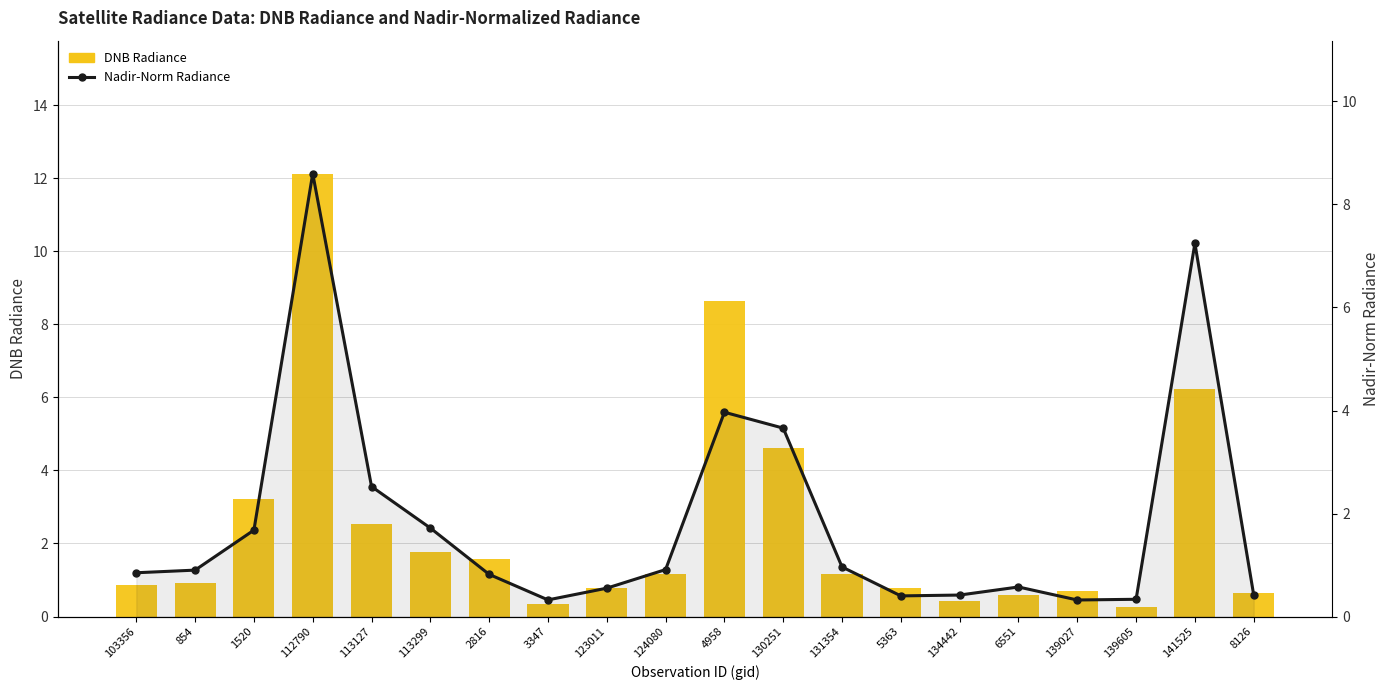

Rank the series at 103356 from highest to lowest value.

DNB Radiance, Nadir-Norm Radiance